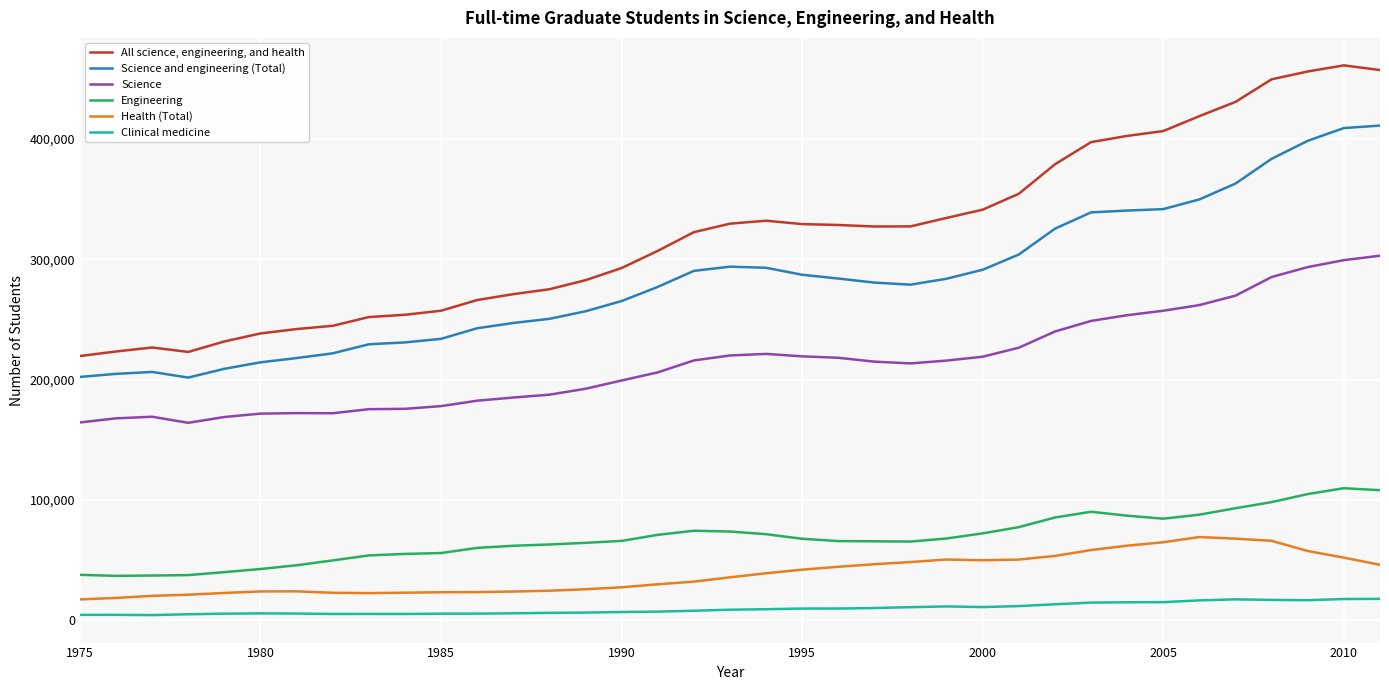

Does the chart have visible grid lines?

Yes